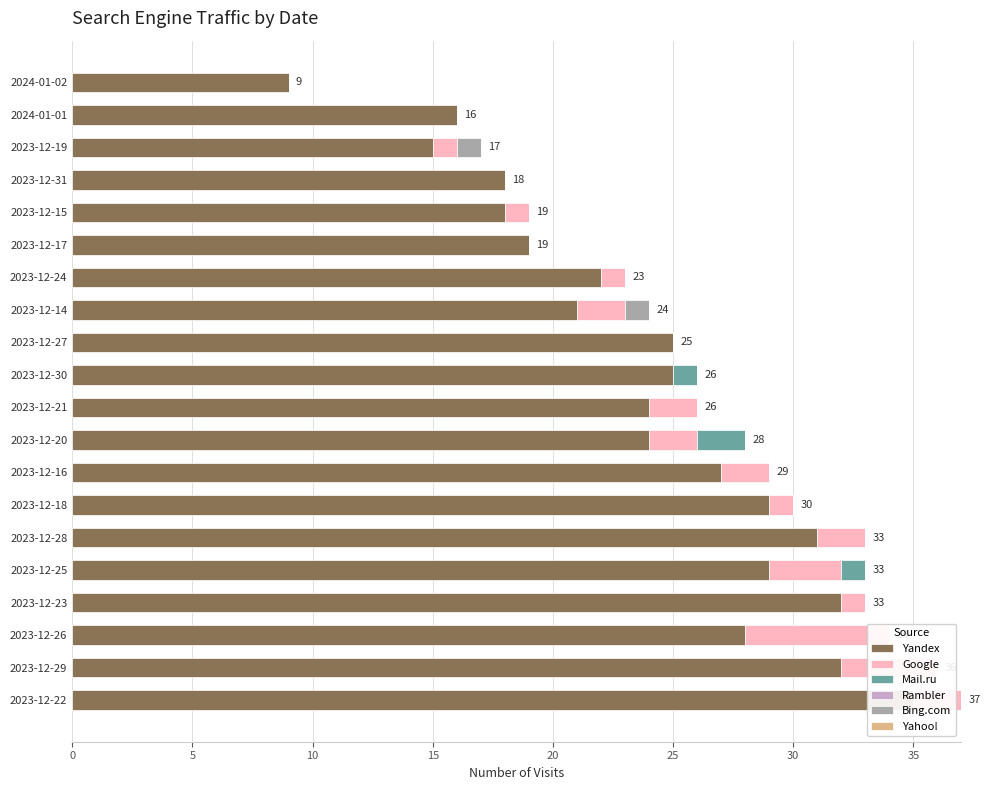

What is the difference between the maximum and minimum values in the Google series?

6.0